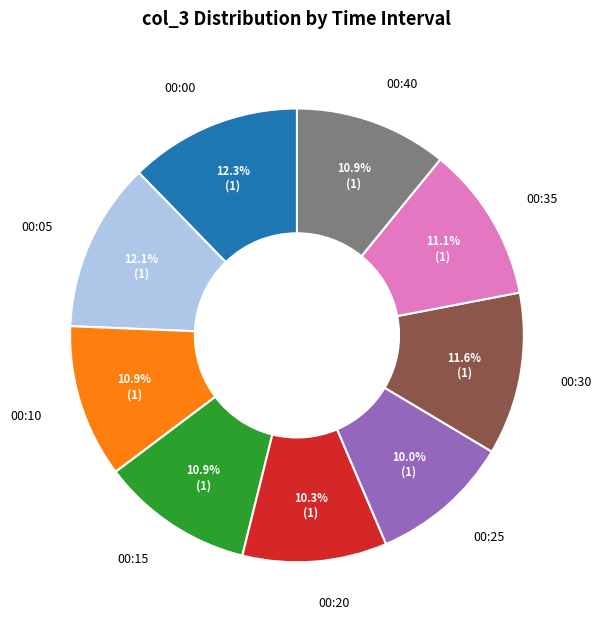

Approximately how many times larger is the value at 00:20 compared to 00:40?

0.9